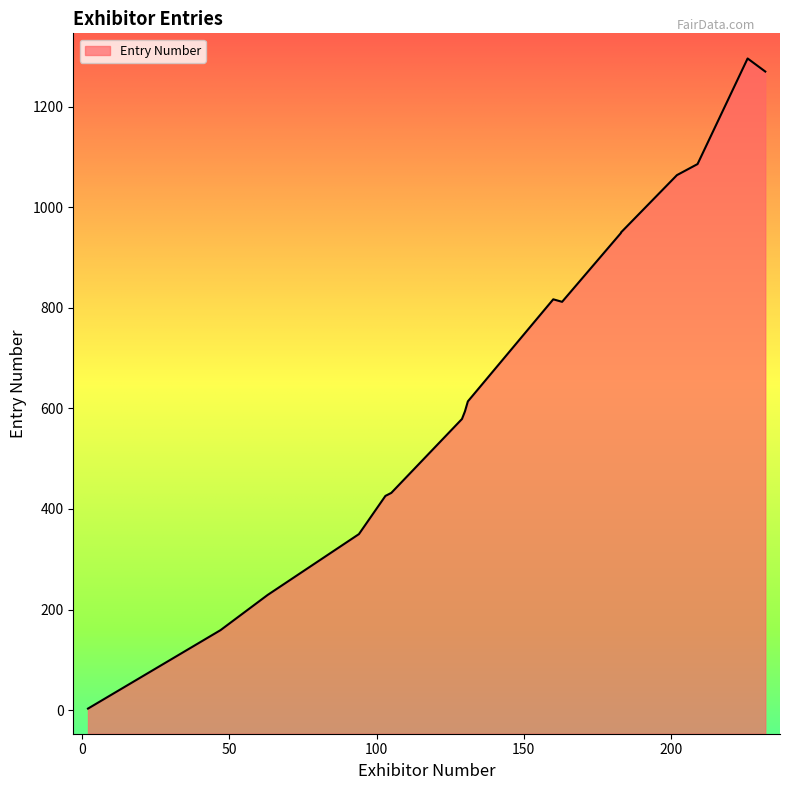

How many data points in Exhibitor Number are less than 160?

10